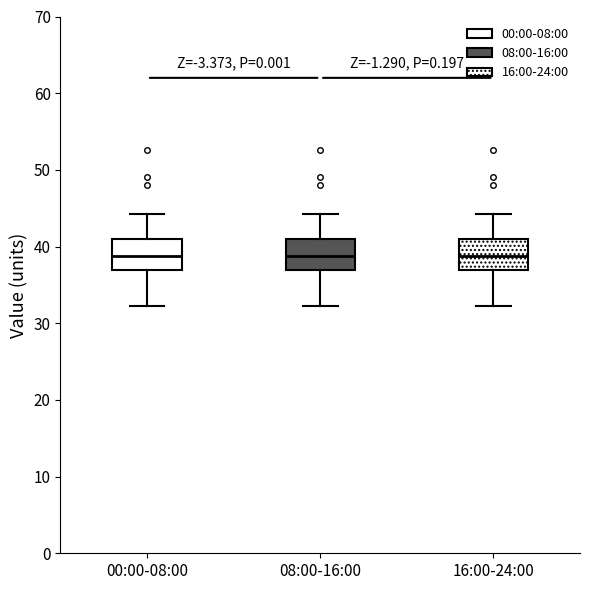

Reading left to right, transcribe this box plot: for each box, give where its median line is, the range the box spans, and where its two whiskers end, as read against the y-axis. The values are not printed on the chart, so give them approximately, as read against the axis.

00:00-08:00: median 39, box 37 to 41, whiskers 32 to 44
08:00-16:00: median 39, box 37 to 41, whiskers 32 to 44
16:00-24:00: median 39, box 37 to 41, whiskers 32 to 44